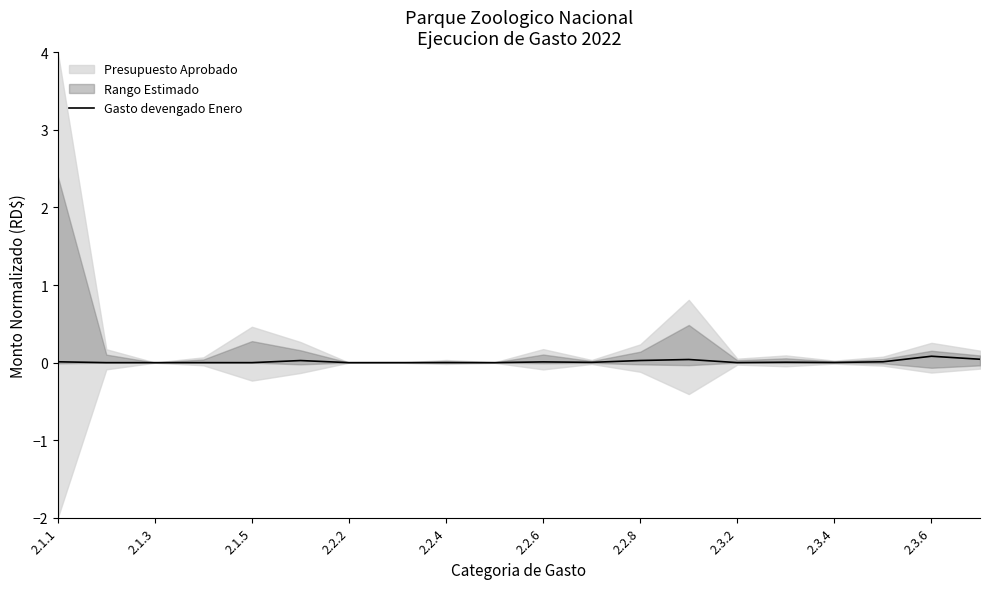

Is it true that Gasto devengado Enero equals 0.0 at 2.1.3?

True